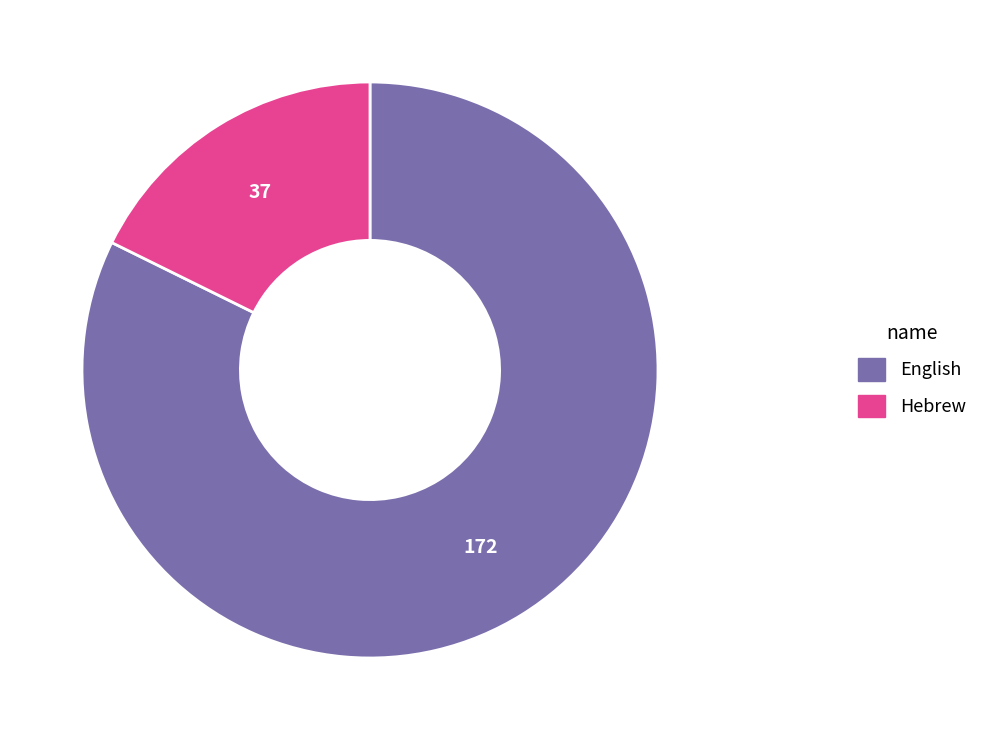

Which has a higher value, English or Hebrew?

English